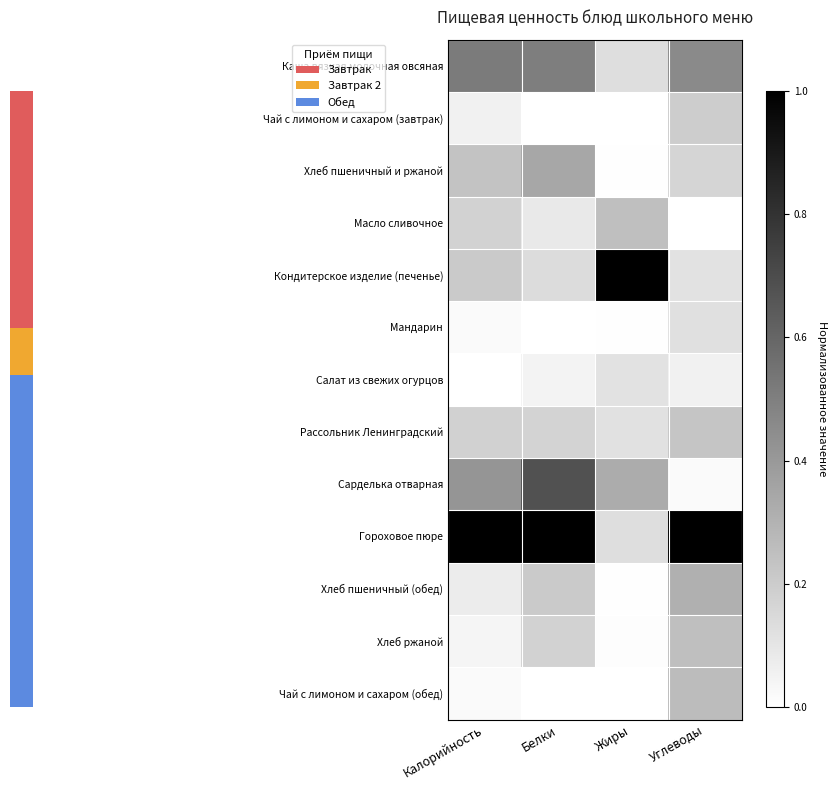

List the series in order of their peak value, highest first.

Кондитерское изделие (печенье), Гороховое пюре, Сарделька отварная, Каша вязкая молочная овсяная, Хлеб пшеничный и ржаной, Хлеб пшеничный (обед), Чай с лимоном и сахаром (обед), Масло сливочное, Хлеб ржаной, Рассольник Ленинградский, Чай с лимоном и сахаром (завтрак), Мандарин, Салат из свежих огурцов